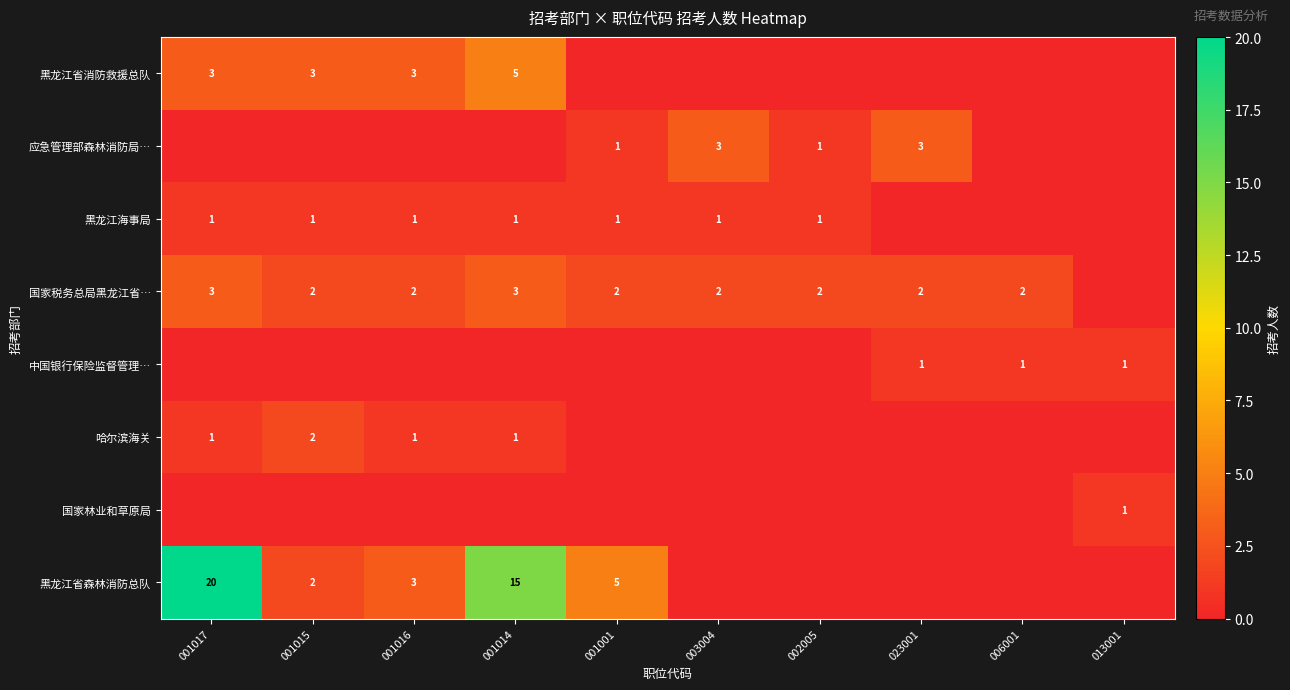

What is the total value across all series at 023001?

6